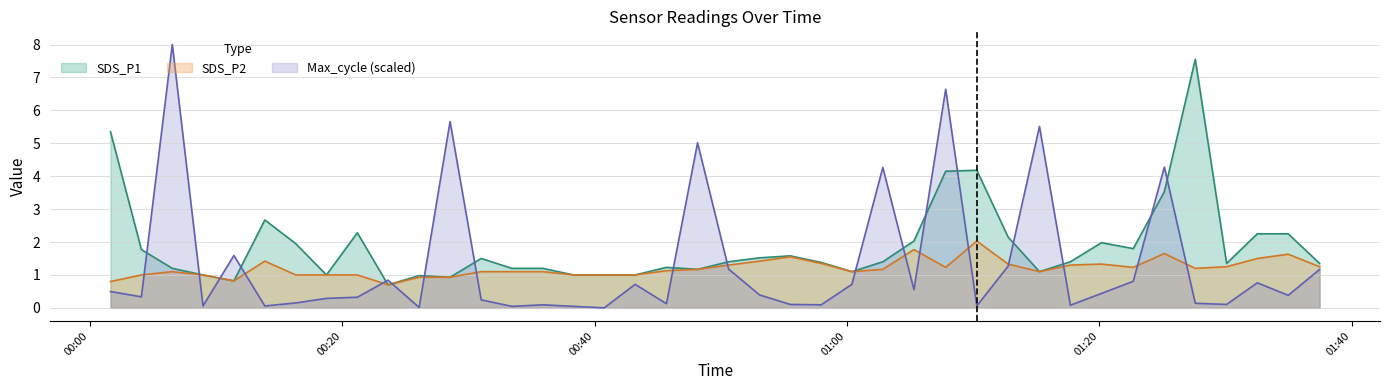

Which category has the highest value in the Max_cycle series?

2023/08/09 00:06:32